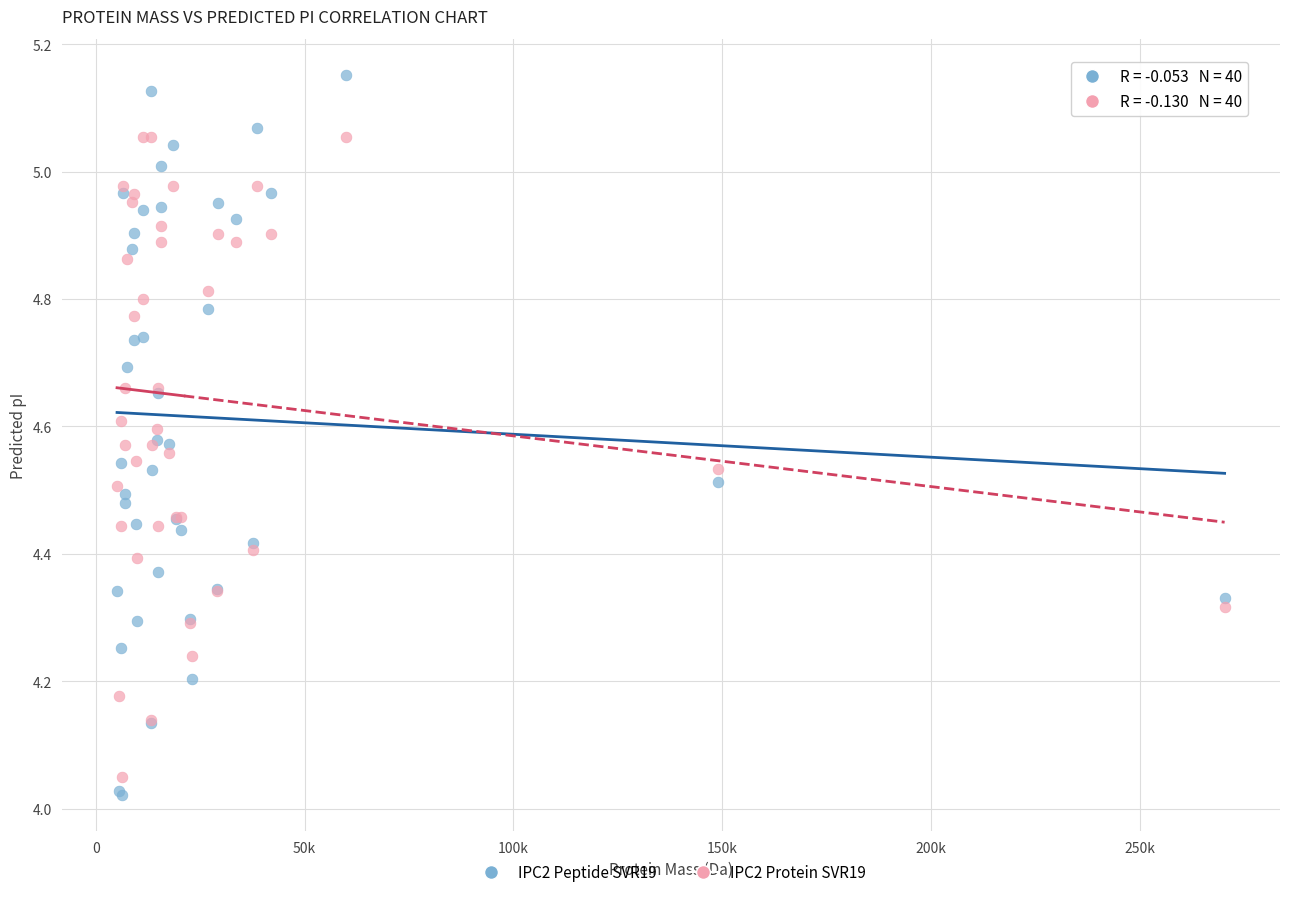

Which series contains the highest Y value?

IPC2 Peptide SVR19